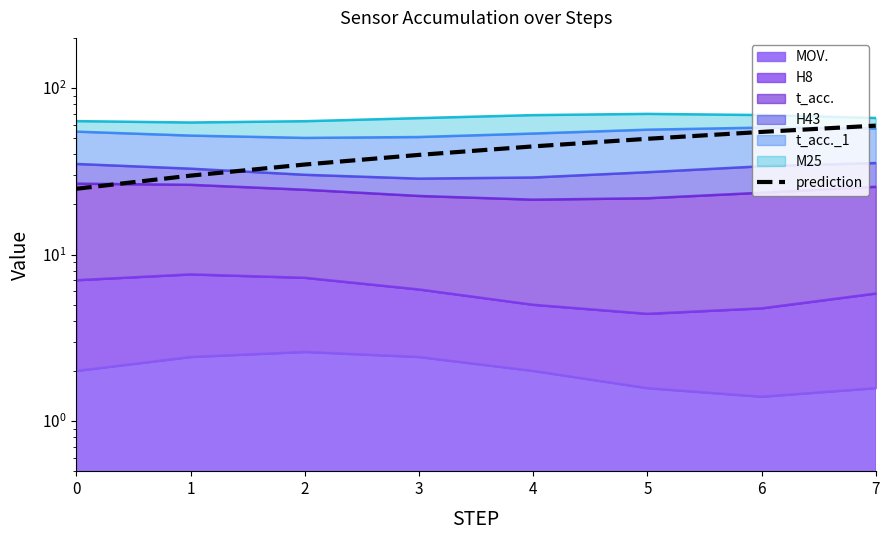

Between 1 and 2, which is larger?

2